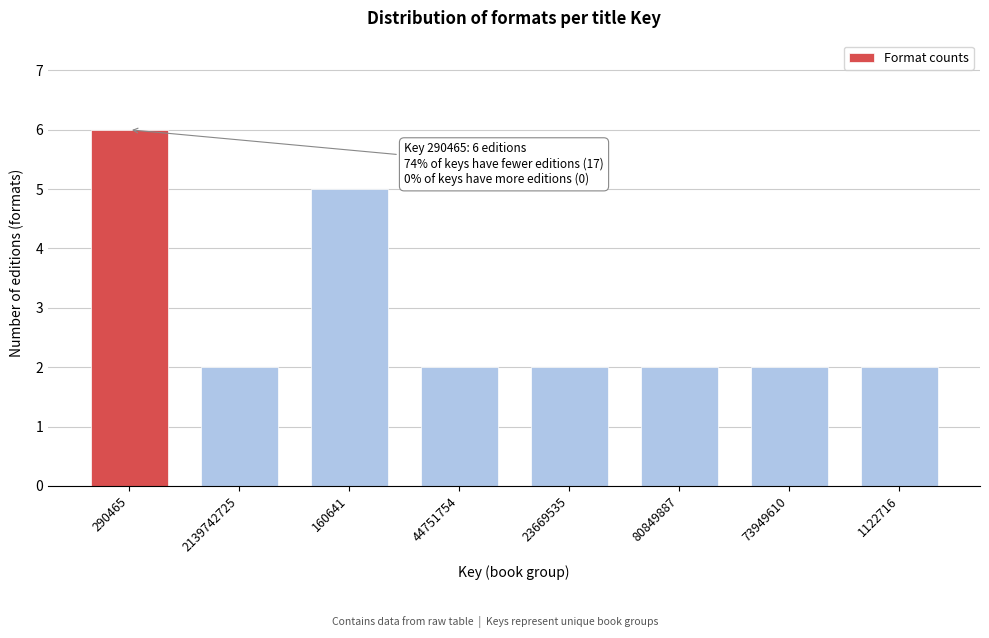

Reading left to right, transcribe all the data shown in this chart.

290465=6	2139742725=2	160641=5	44751754=2	23669535=2	80849887=2	73949610=2	1122716=2